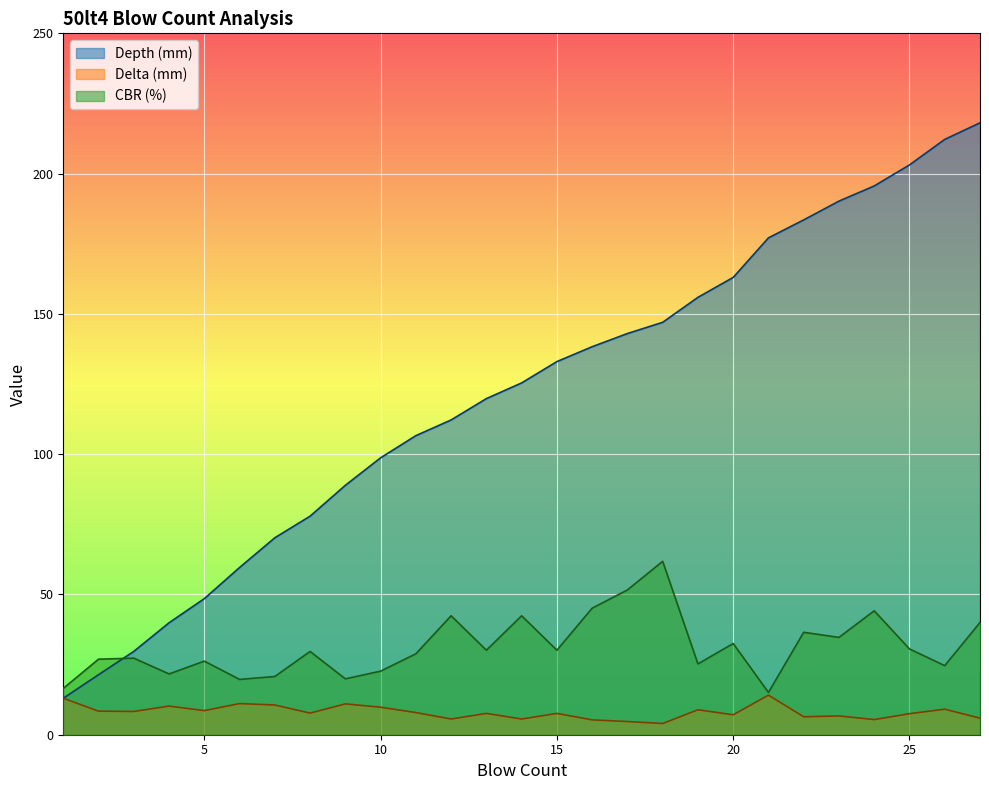

What are all the series names shown in the legend?

Depth (mm), Delta (mm), CBR (%)